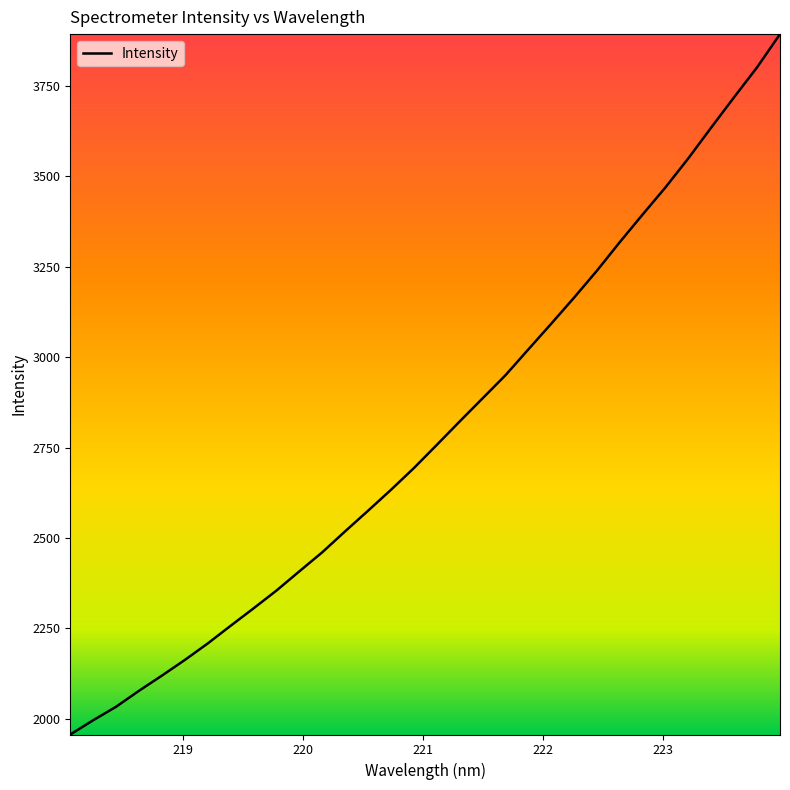

What is the minimum value shown in the chart?

1957.0